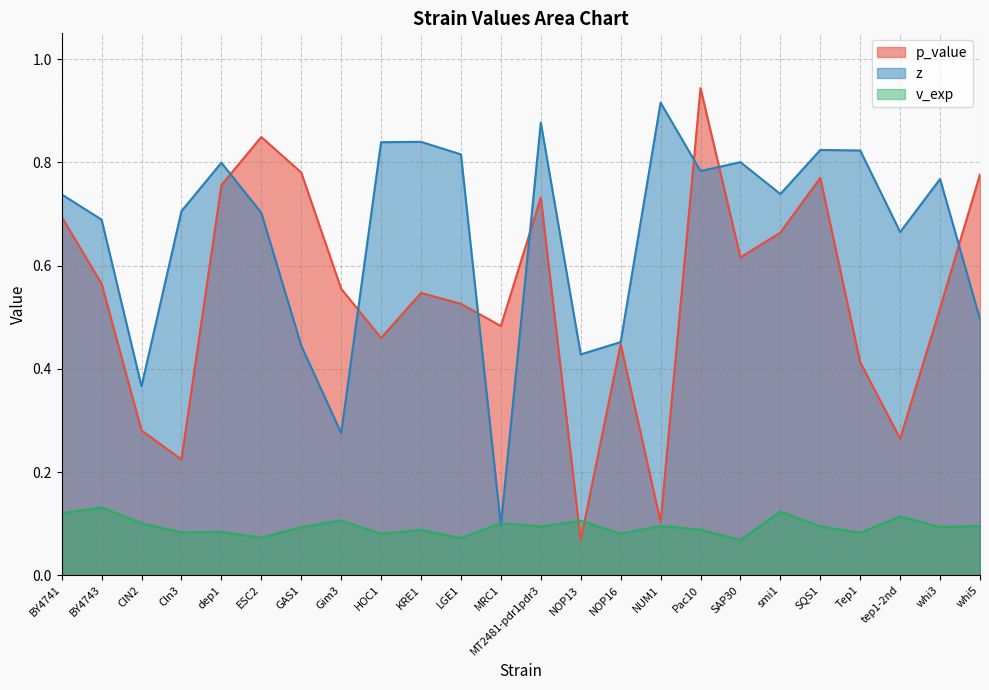

Where do z and v_exp first cross each other?

LGE1 and MRC1